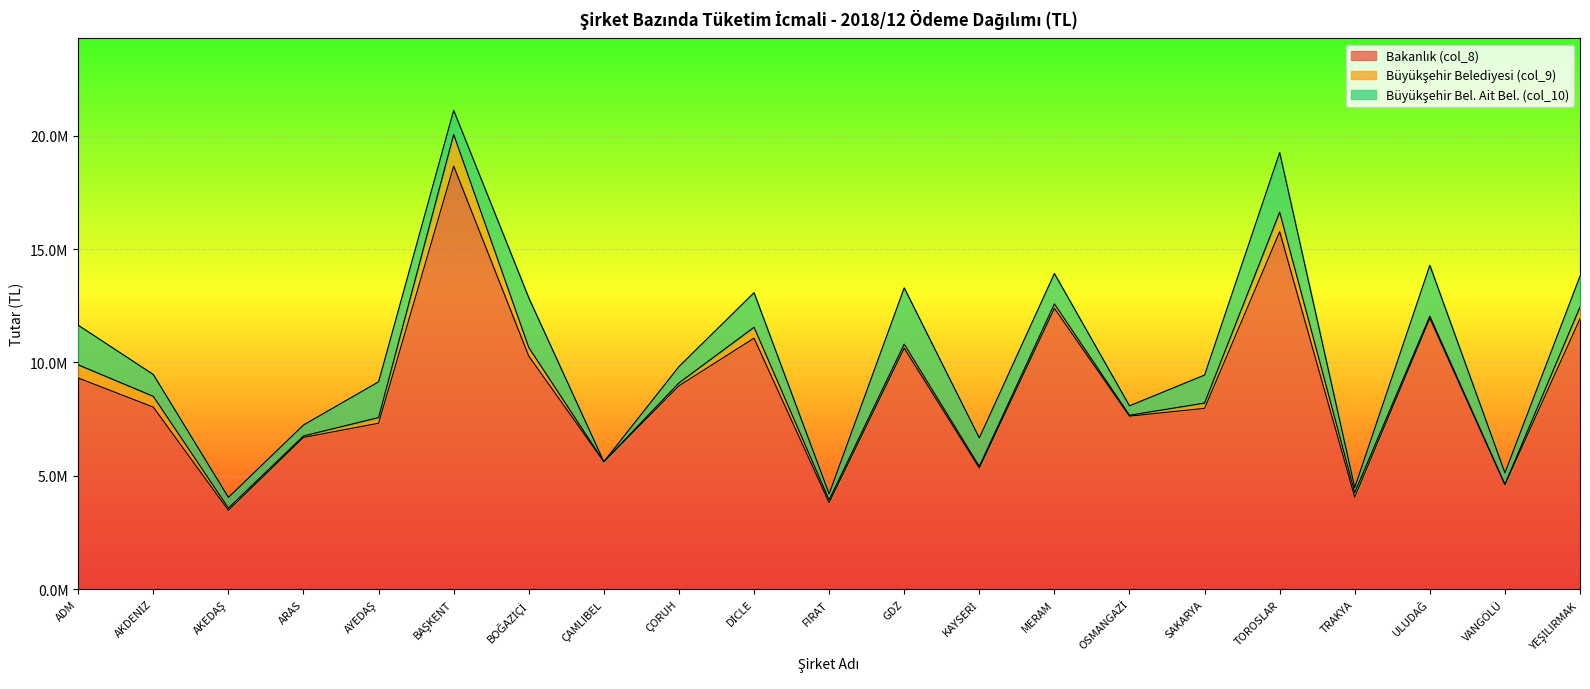

What is the label of the 18th point from the left?

TRAKYA